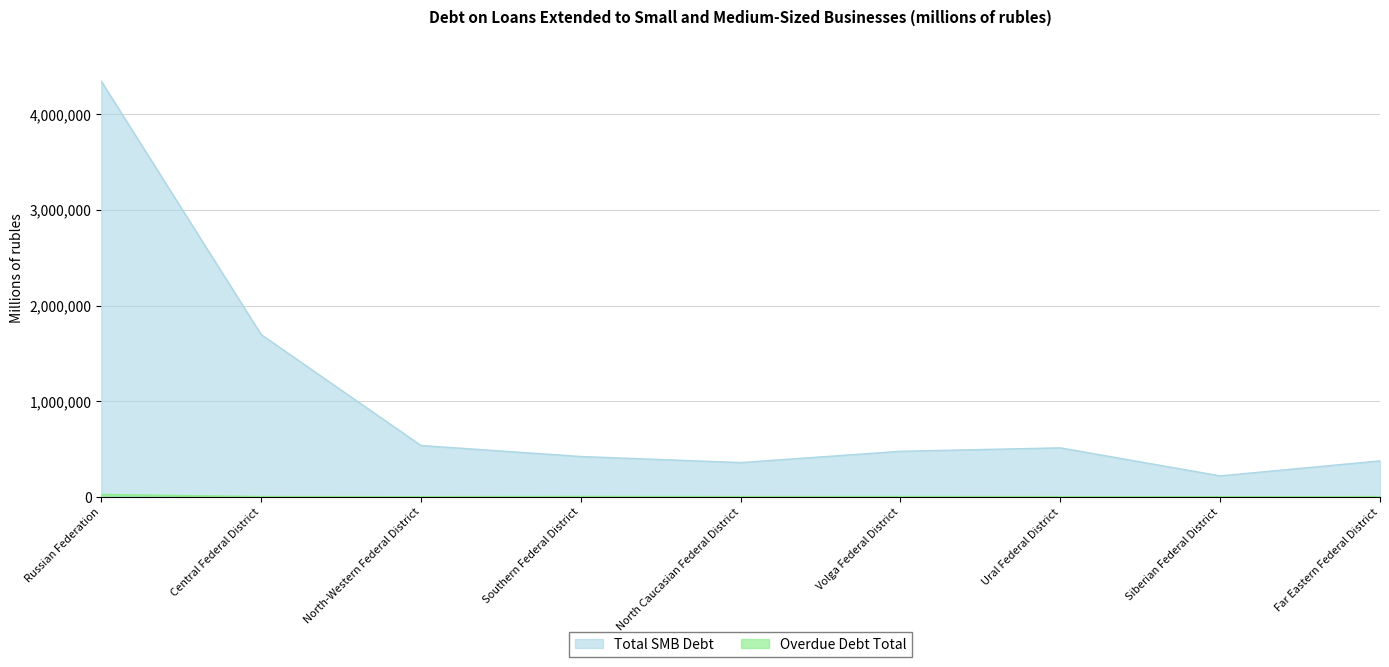

Does the chart have visible grid lines?

Yes